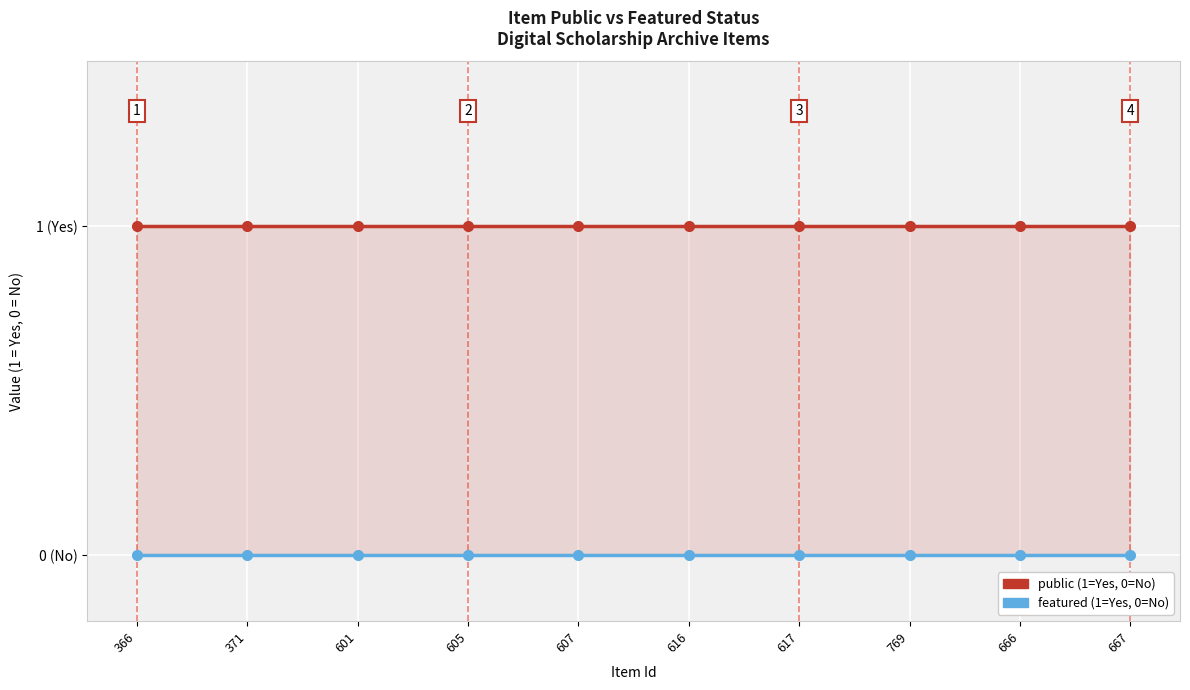

Rank the series by their average value, from highest to lowest.

public, featured